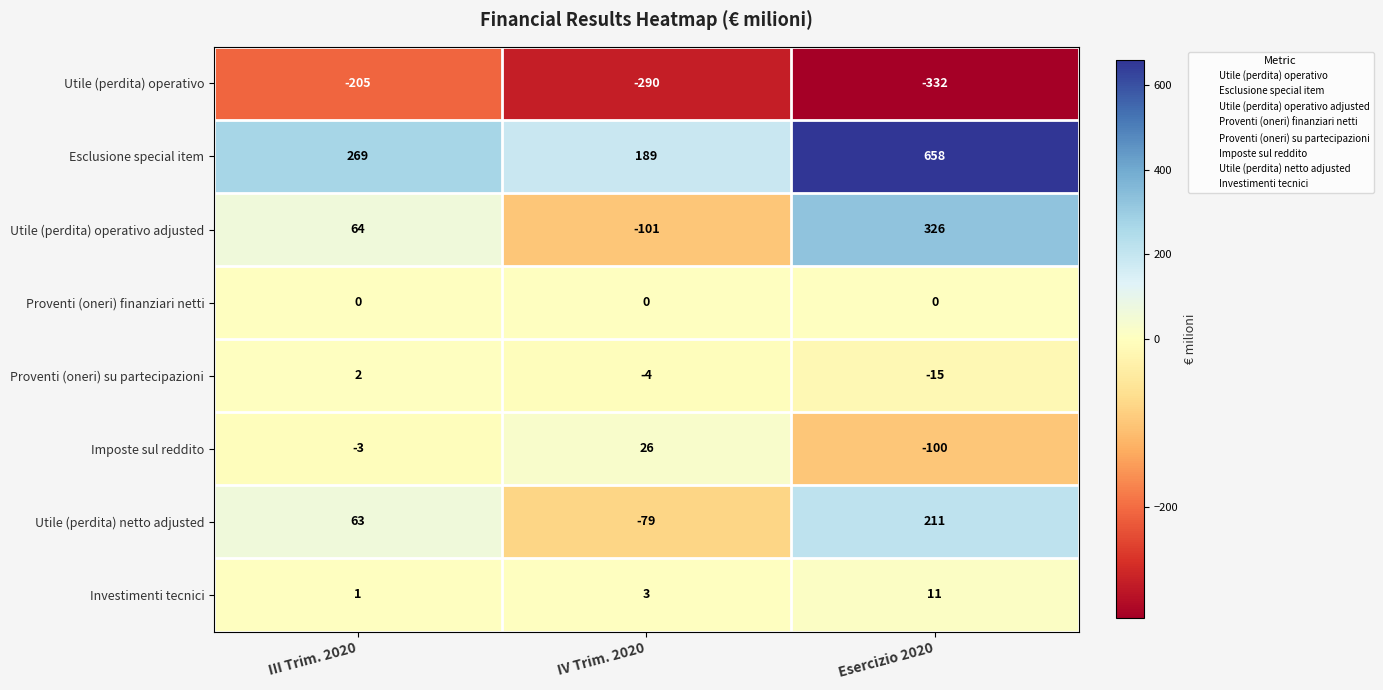

At which category is the sum across all series the highest?

Esercizio 2020